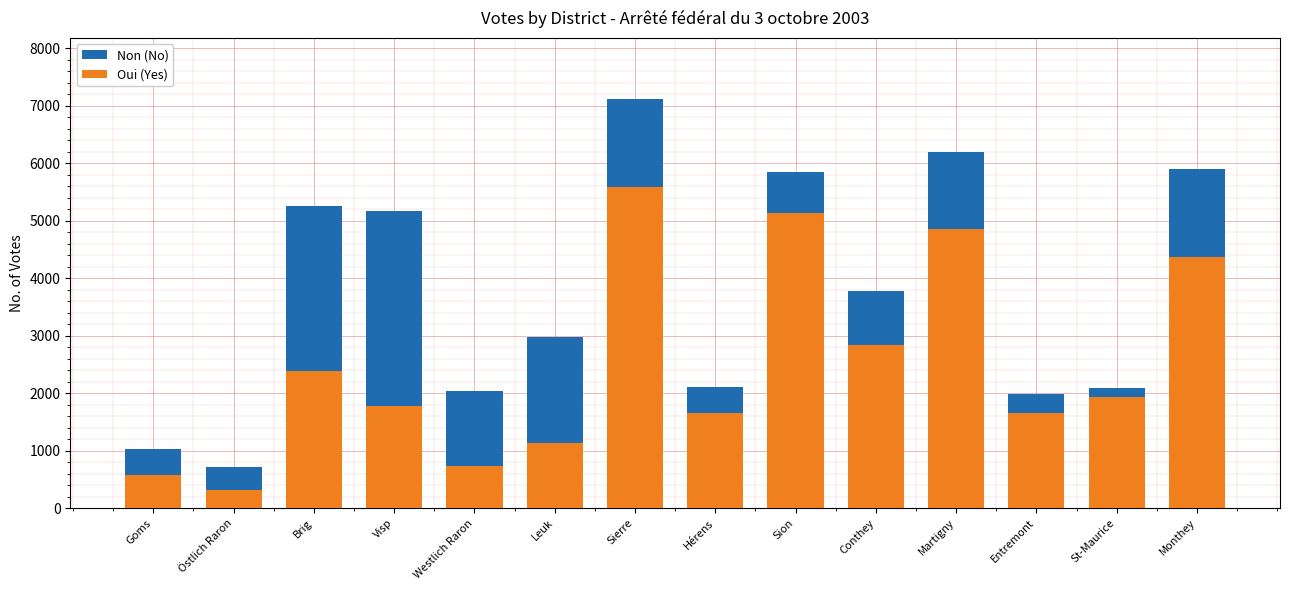

Reading left to right, what are all the values shown in this chart?

Non (No): 1032	722	5262	5170	2038	2974	7112	2108	5844	3786	6189	1977	2084	5895
Oui (Yes): 571	311	2387	1777	741	1141	5580	1649	5142	2841	4853	1660	1932	4372